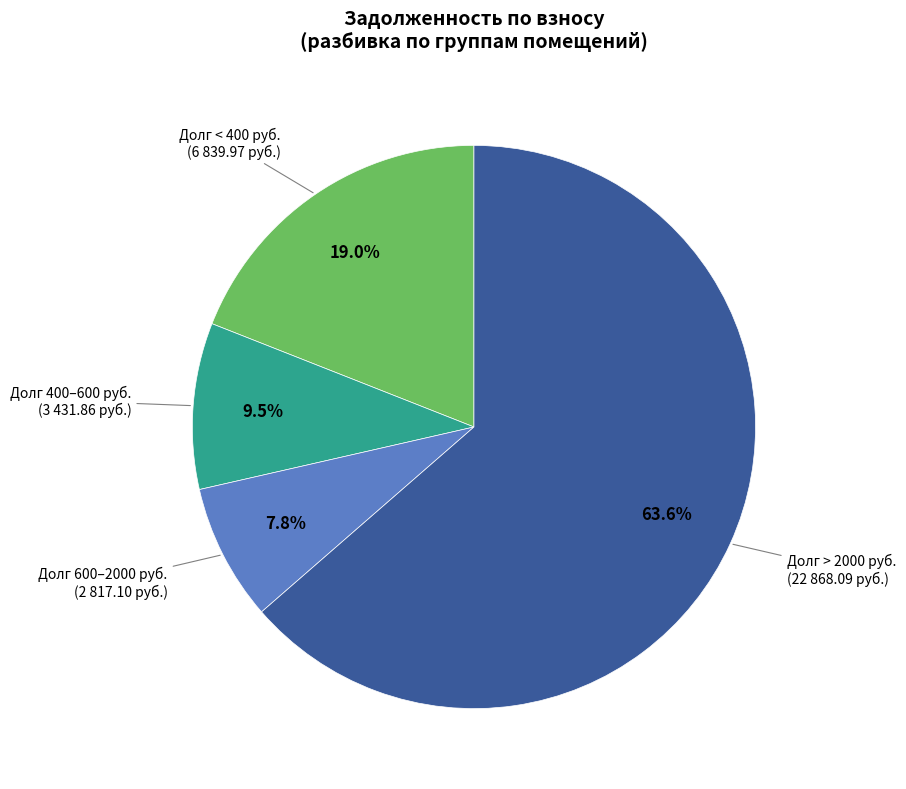

Between Долг 600–2000 руб. and Долг > 2000 руб., which is larger?

Долг > 2000 руб.